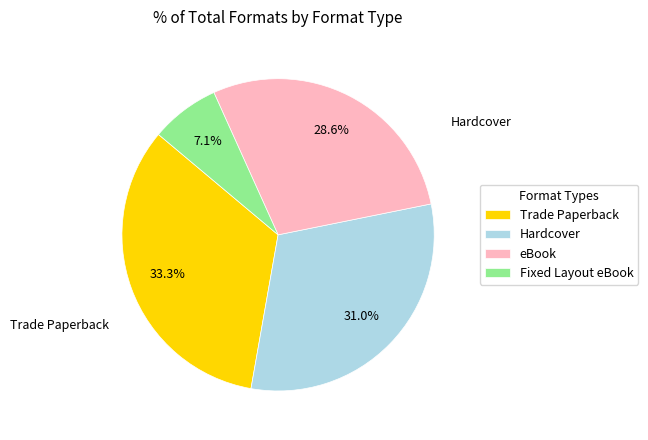

To the nearest percent, what is the combined percentage of Fixed Layout eBook and Hardcover?

38%